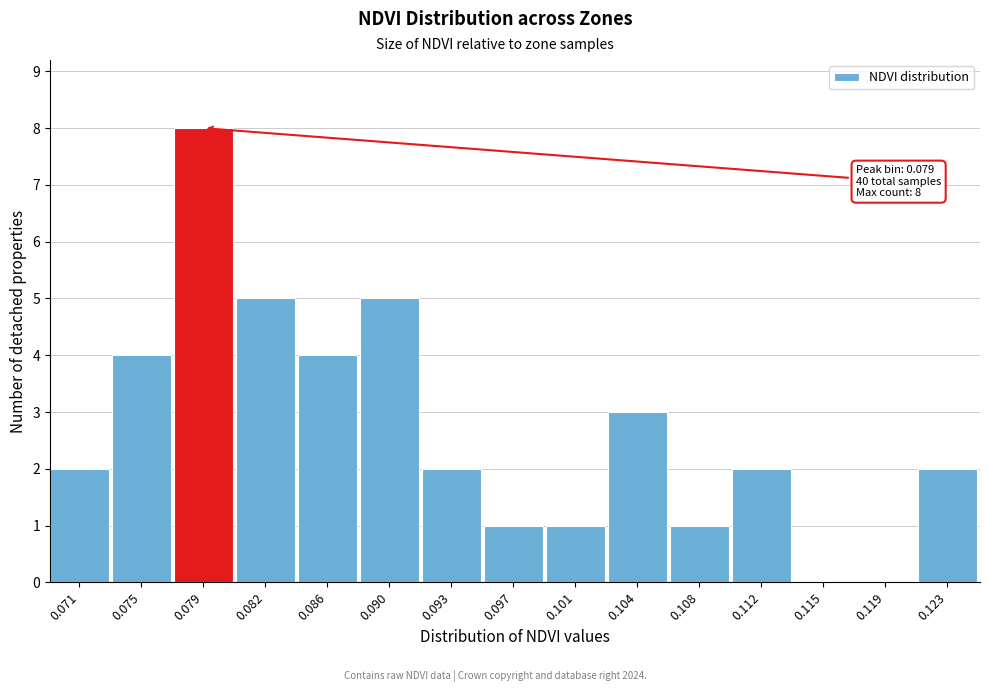

Reading left to right, transcribe all the data shown in this chart.

0.071=2	0.075=4	0.079=8	0.082=5	0.086=4	0.090=5	0.093=2	0.097=1	0.101=1	0.104=3	0.108=1	0.112=2	0.115=0	0.119=0	0.123=2